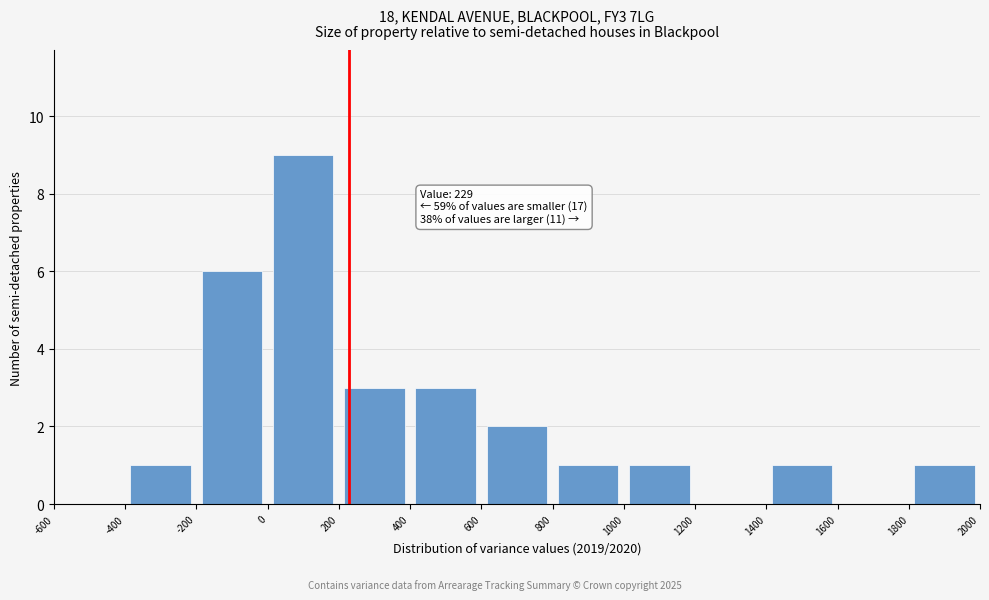

Over which range of the x-axis is the bar tallest?

0 to 200